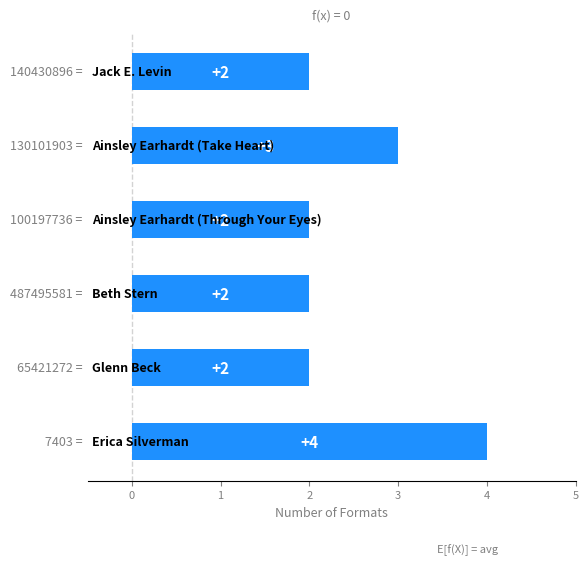

What is the maximum value shown in the chart?

4